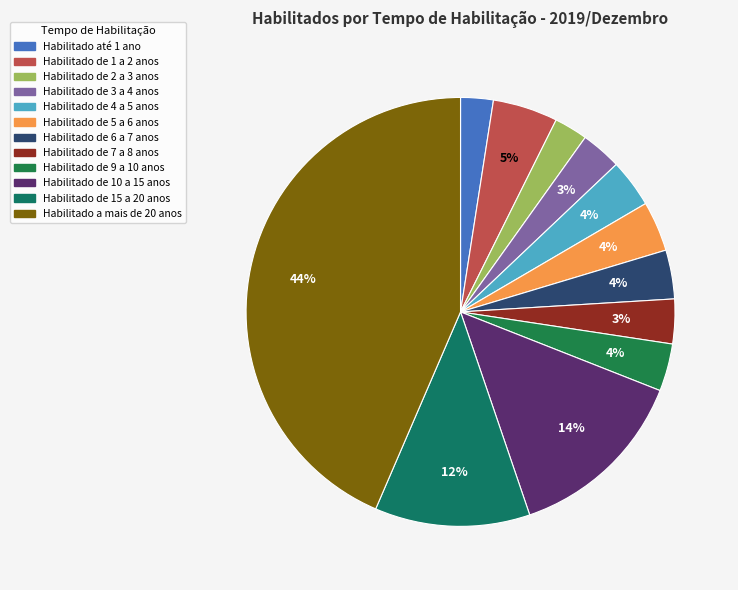

How many segments does this pie chart have?

12